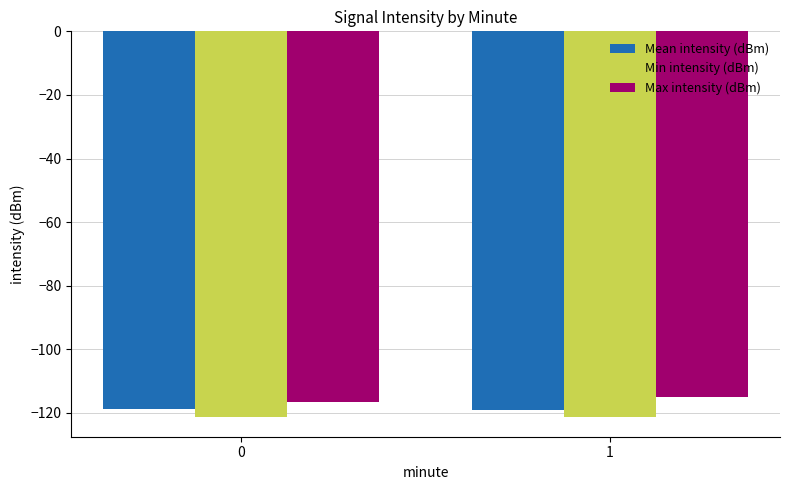

What is the maximum value for Mean intensity (dBm)?

-118.7